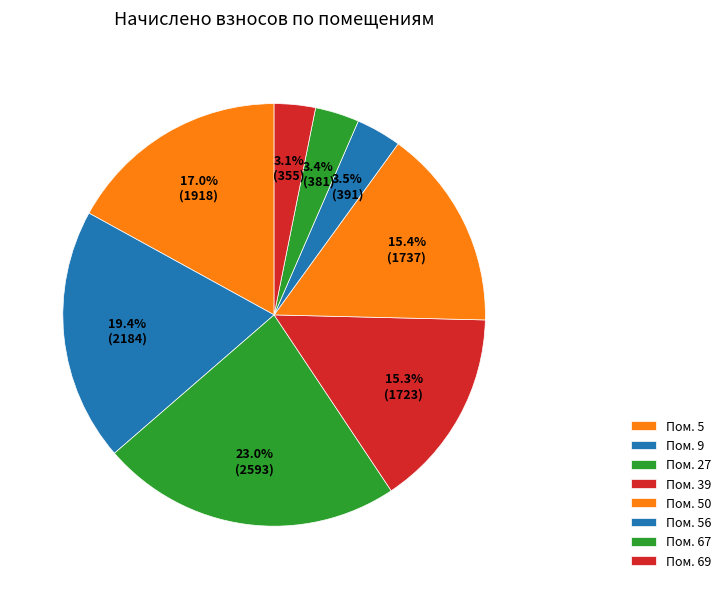

How many slices are in this pie chart?

8